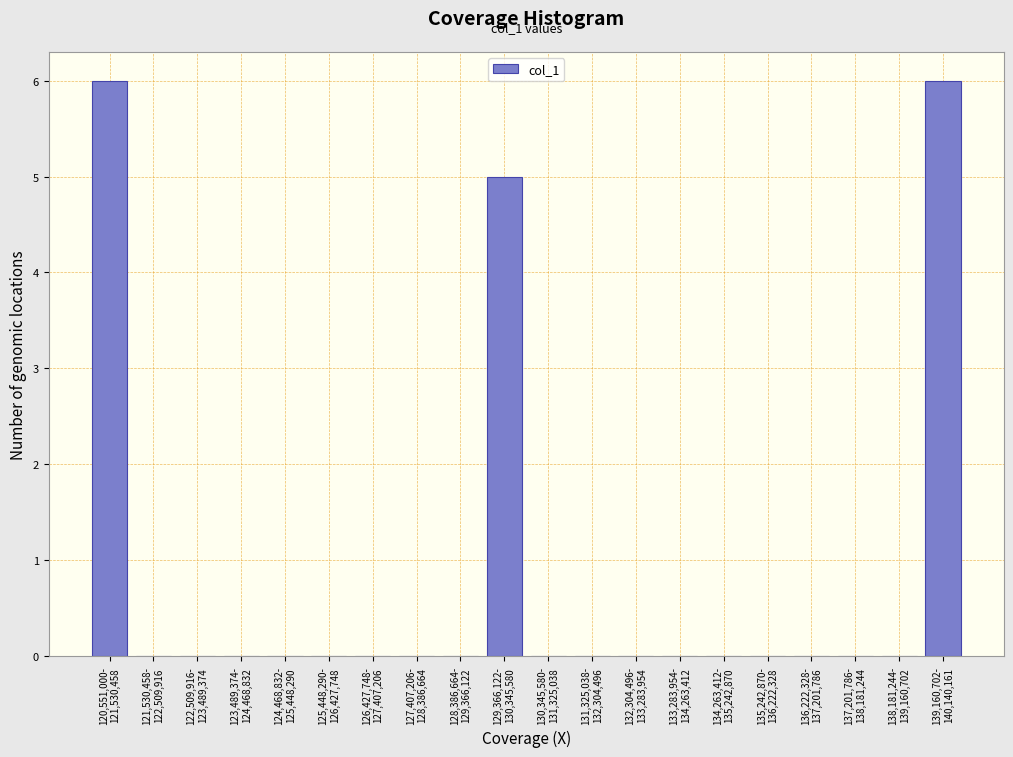

What is the sum of all values?

17